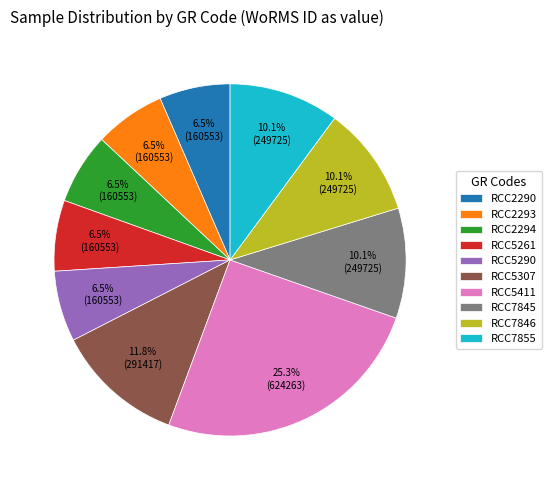

What percentage is NOT represented by RCC7855?

89.9%